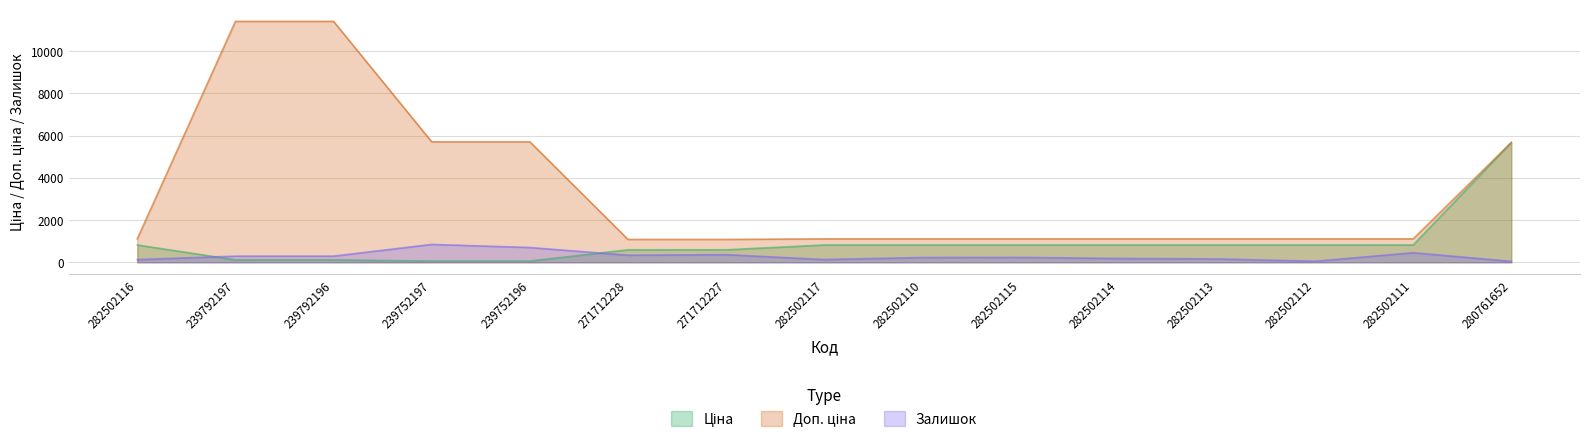

How many series are shown in this chart?

3